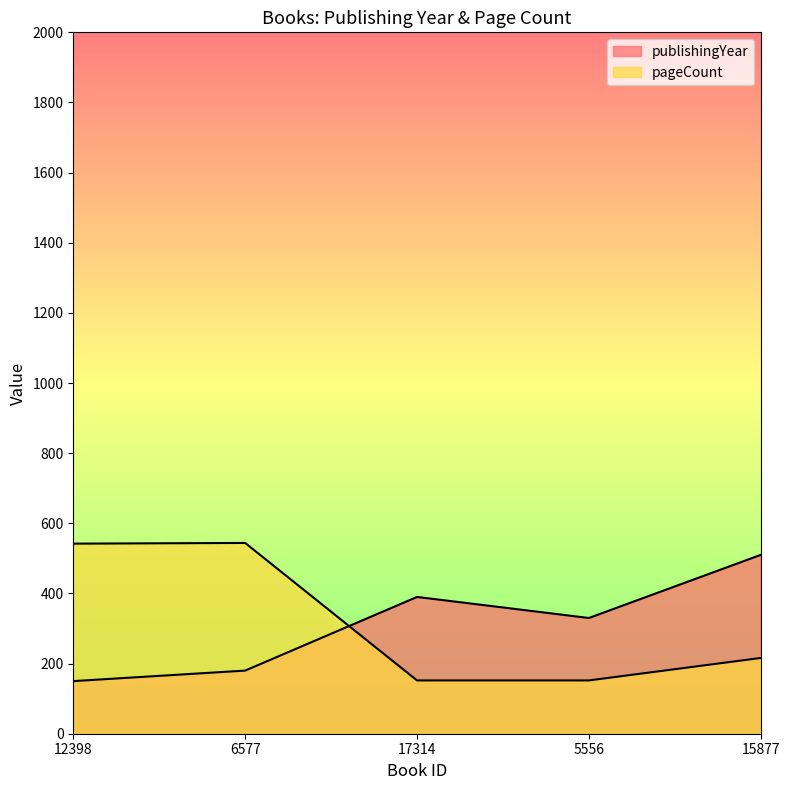

What is the label of the 4th point from the right?

6577